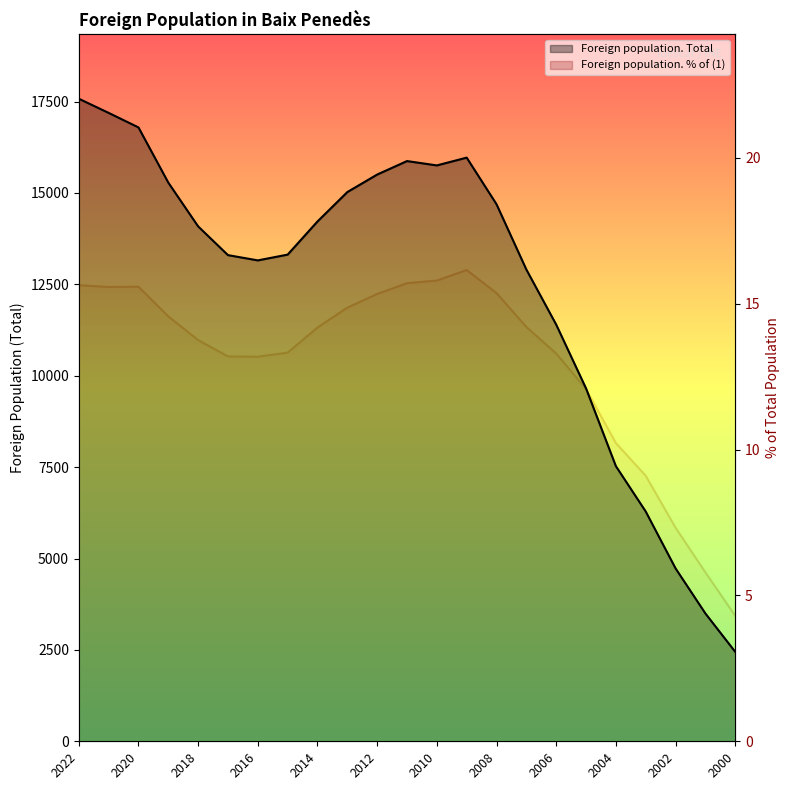

At how many categories does at least one series exceed 15658?

6